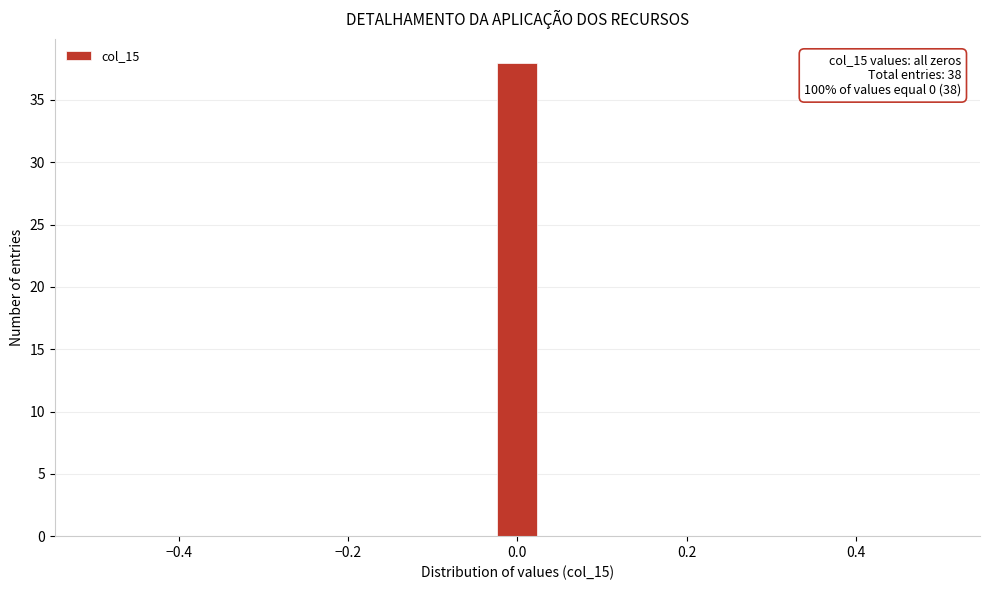

Read against the x-axis, roughly where is the centre of the tallest bar?

0.00